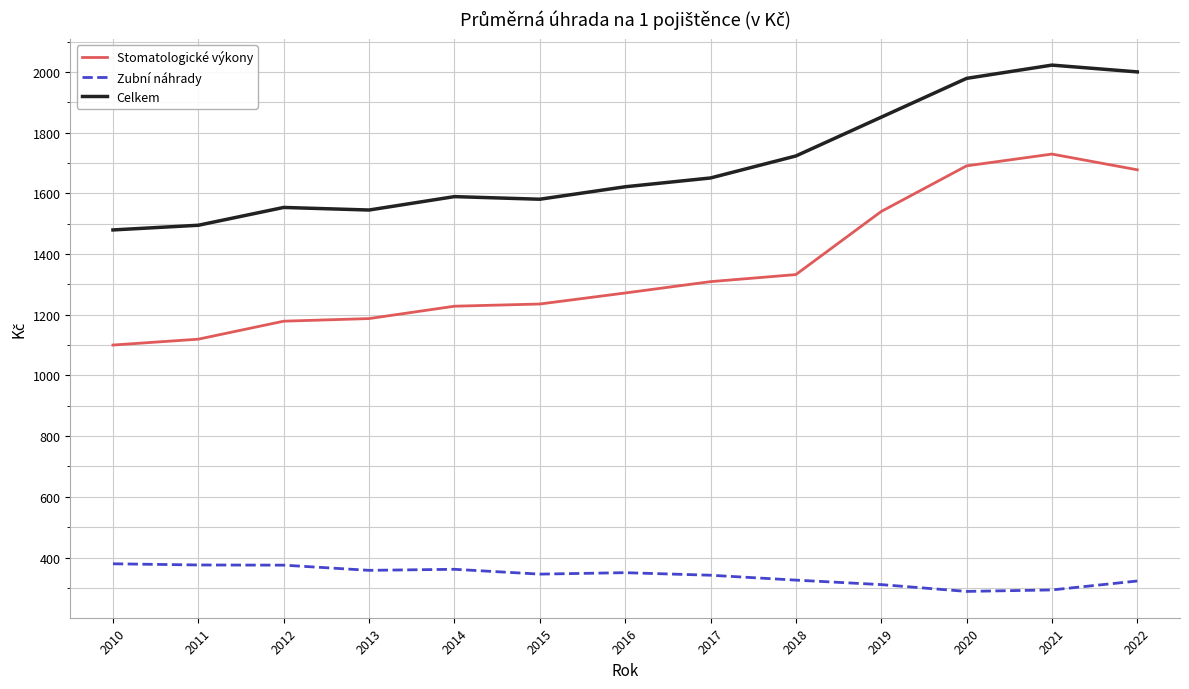

Which series has the largest total across all categories?

Celkem